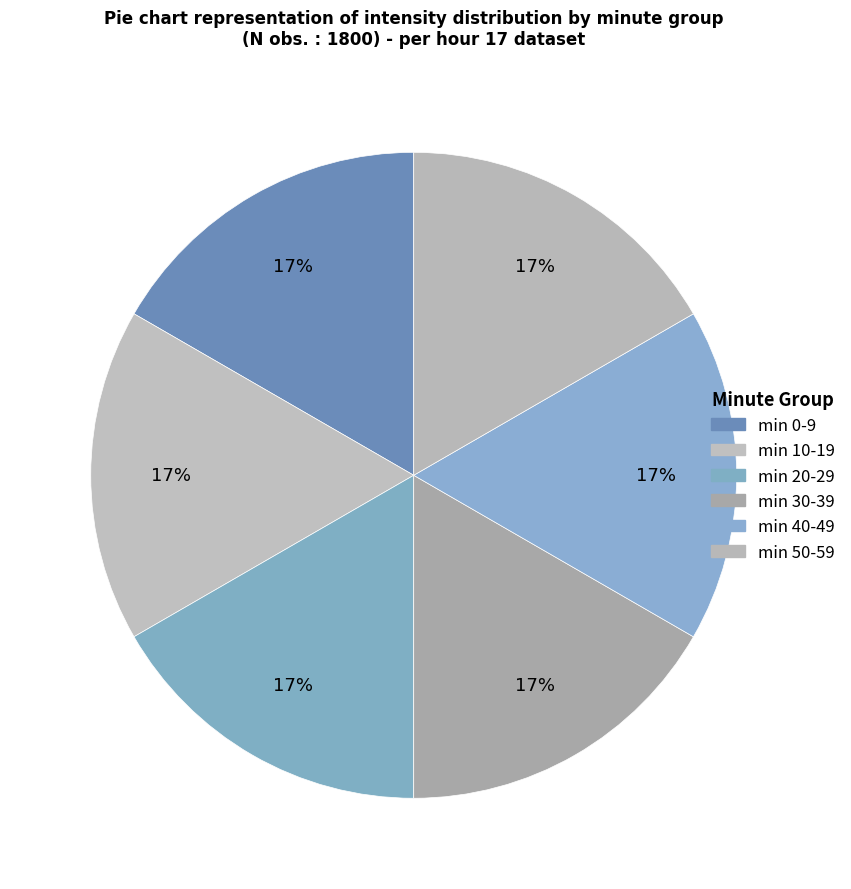

How many slices are in this pie chart?

6